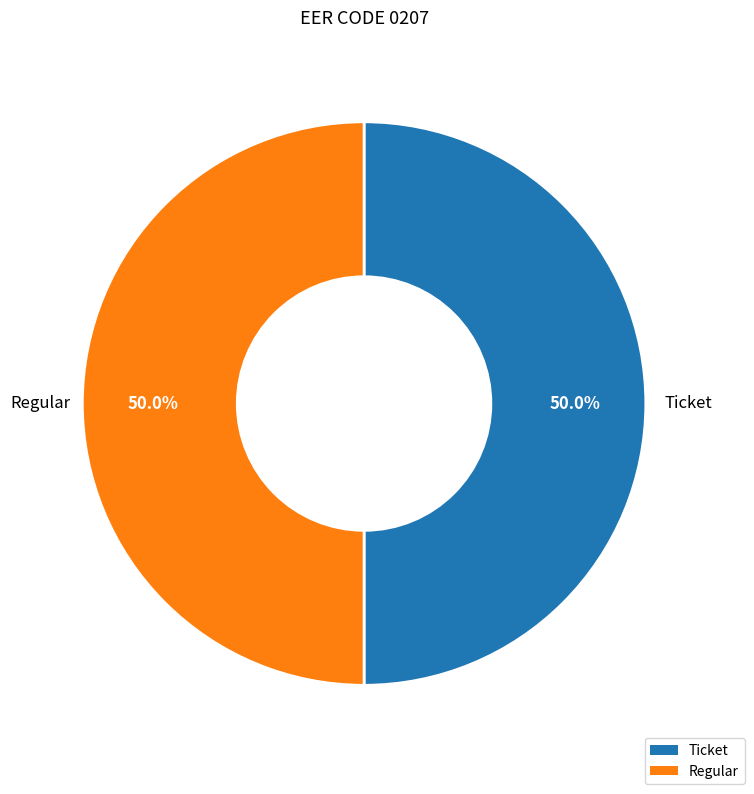

Combined, do Ticket and Regular account for over 50%?

Yes